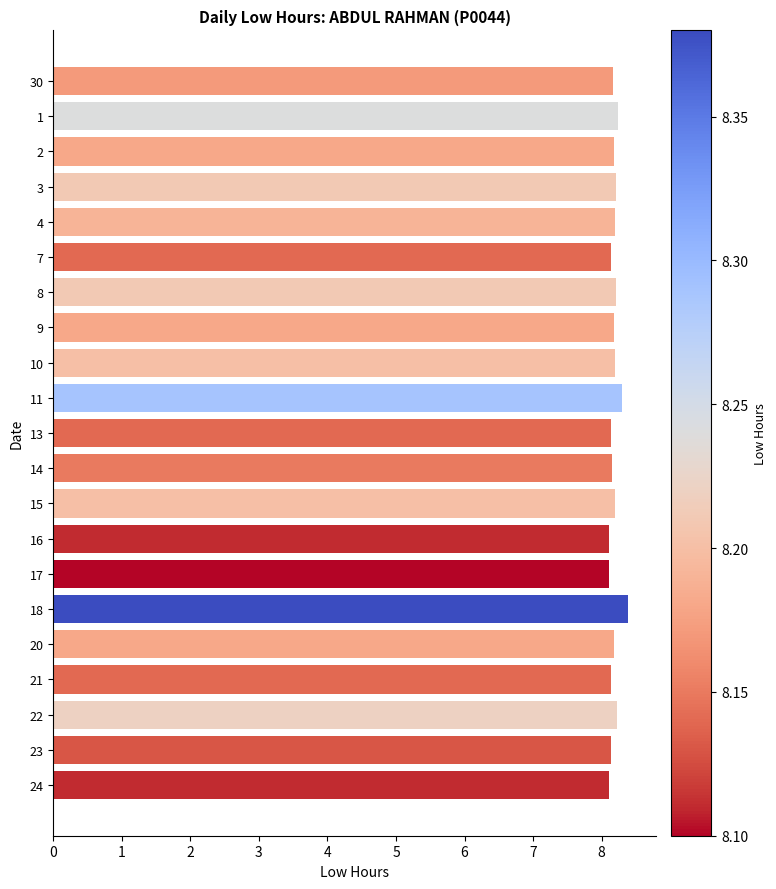

What is the greatest value displayed?

8.4